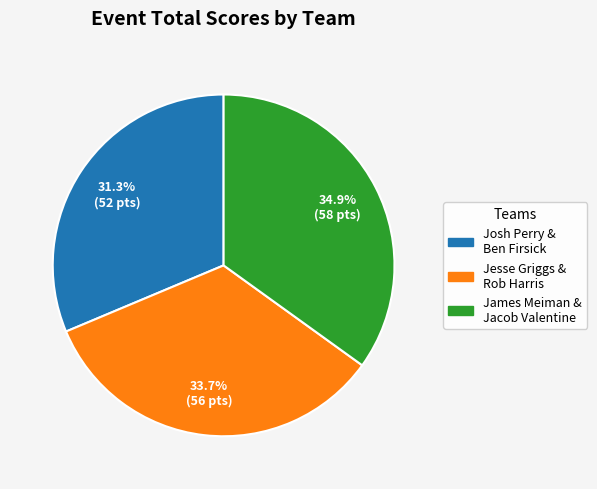

Is there a majority slice in this chart?

No